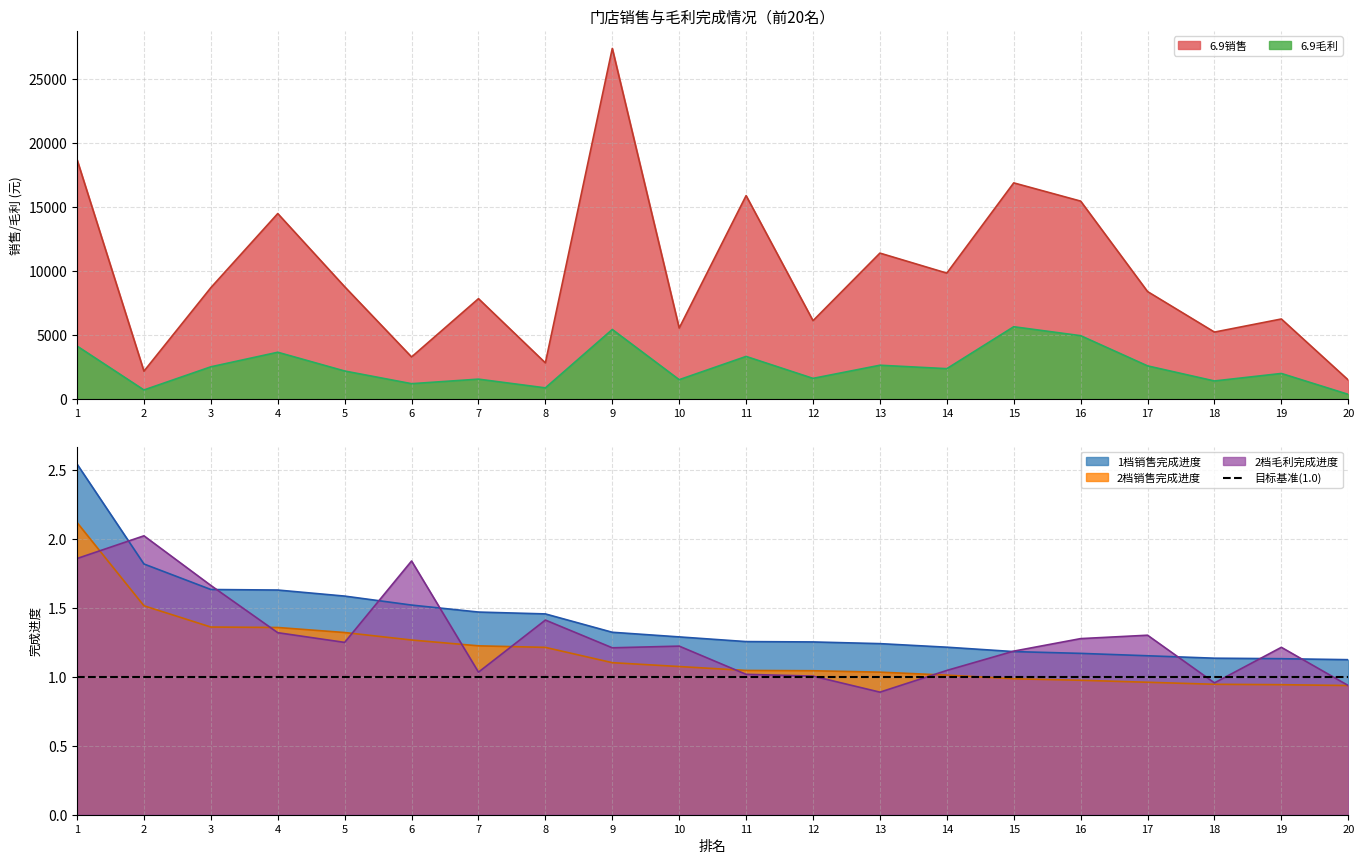

True or false: 2档销售完成进度 has a value of 1.5 at 12.

False